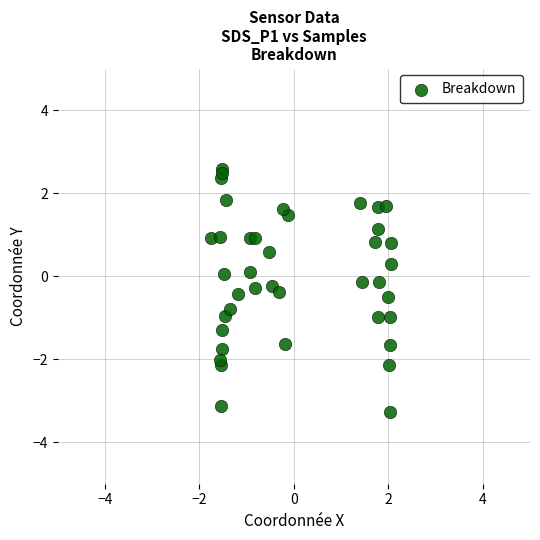

What is the range of Y values (max minus min)?

5.9